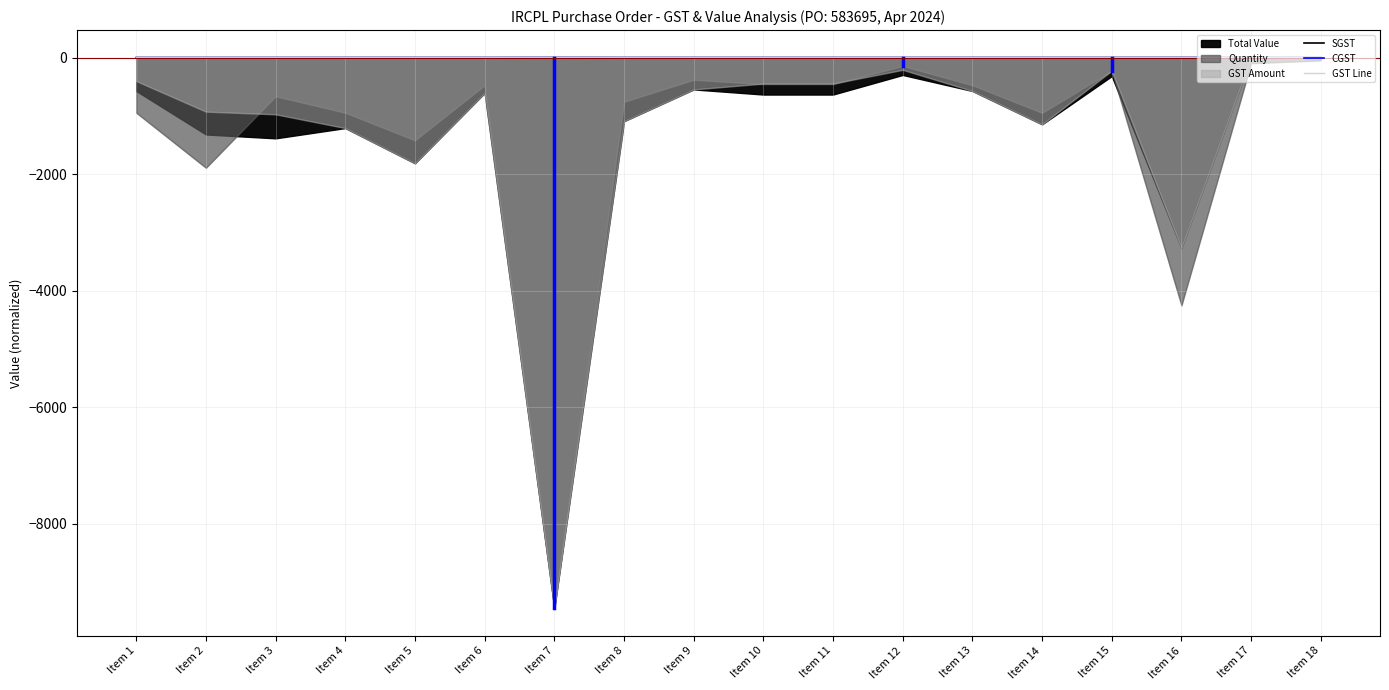

True or false: GST Line has a value of 0.3 at Item 18.

True